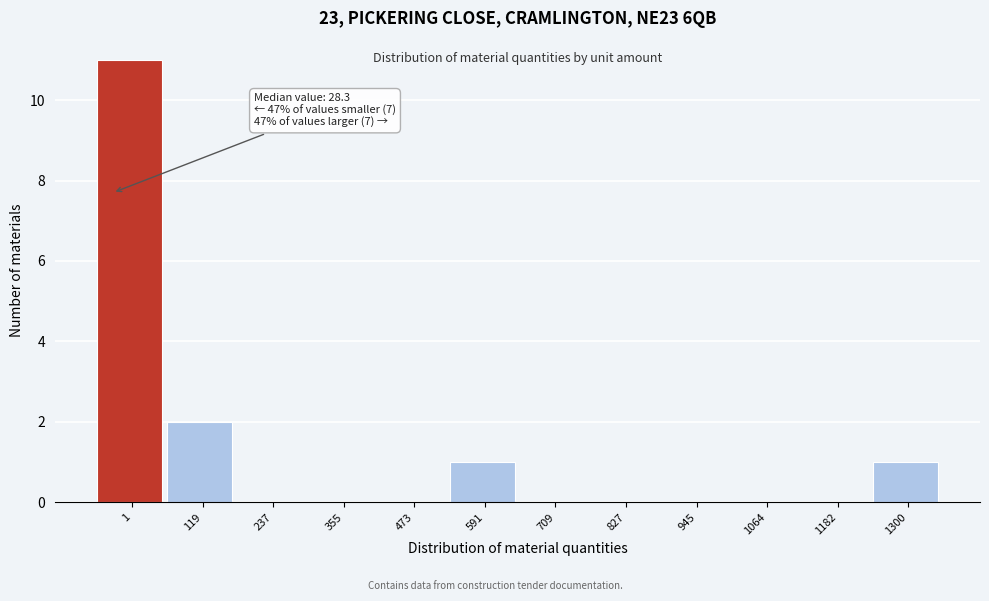

Reading right to left, list all the values displayed in this chart.

1300=1	1182=0	1064=0	945=0	827=0	709=0	591=1	473=0	355=0	237=0	119=2	1=11